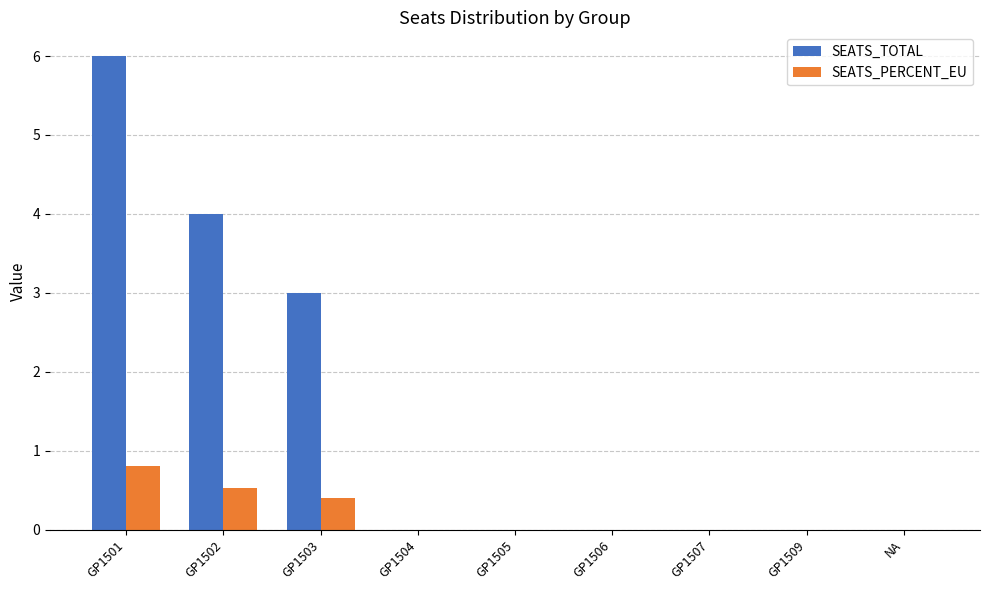

At which category does the chart reach its peak across all series?

GP1501